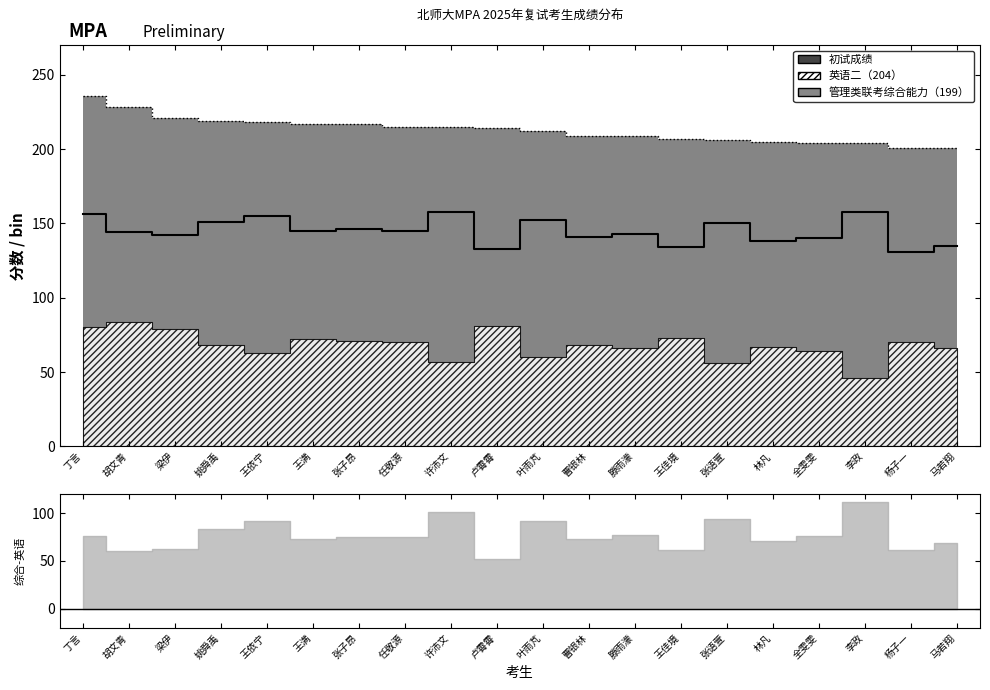

Is the value of 初试成绩 at 杨子一 greater than the value of 管理类联考综合能力（199） at 杨子一?

Yes